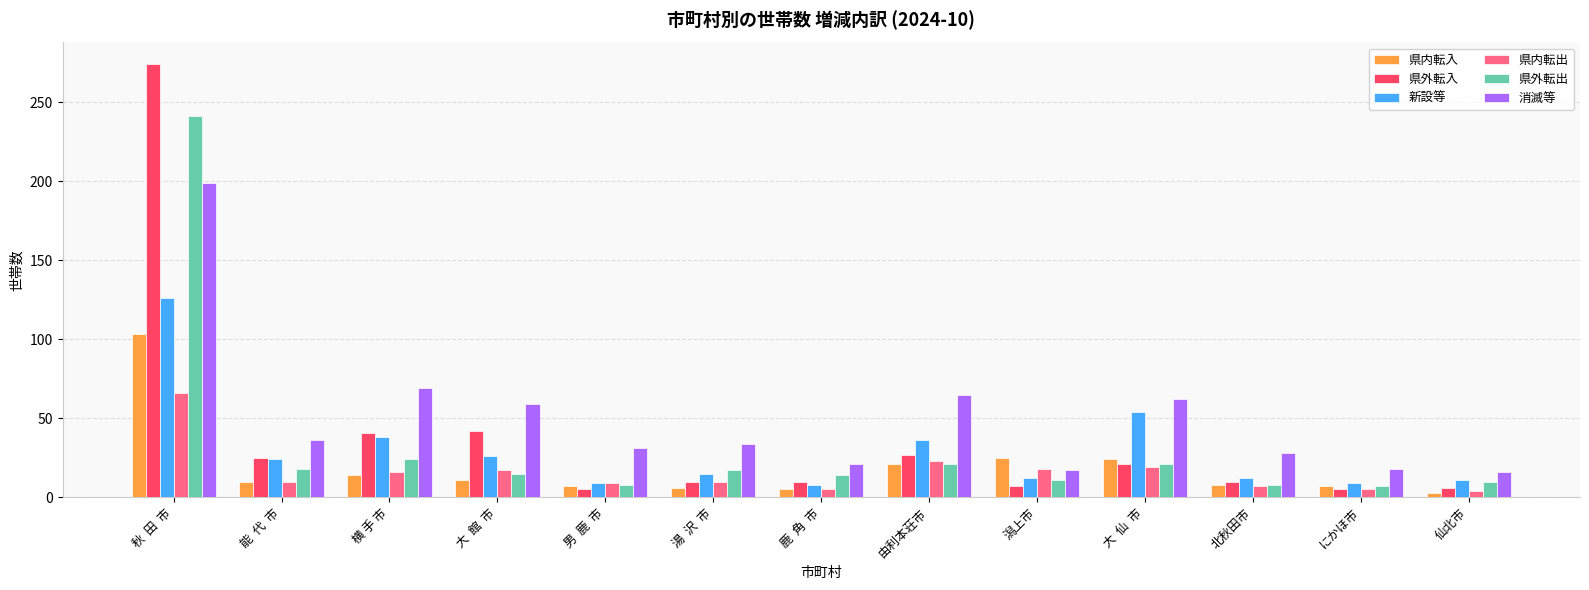

At which label is 新設等 closest to 67?

大  仙  市